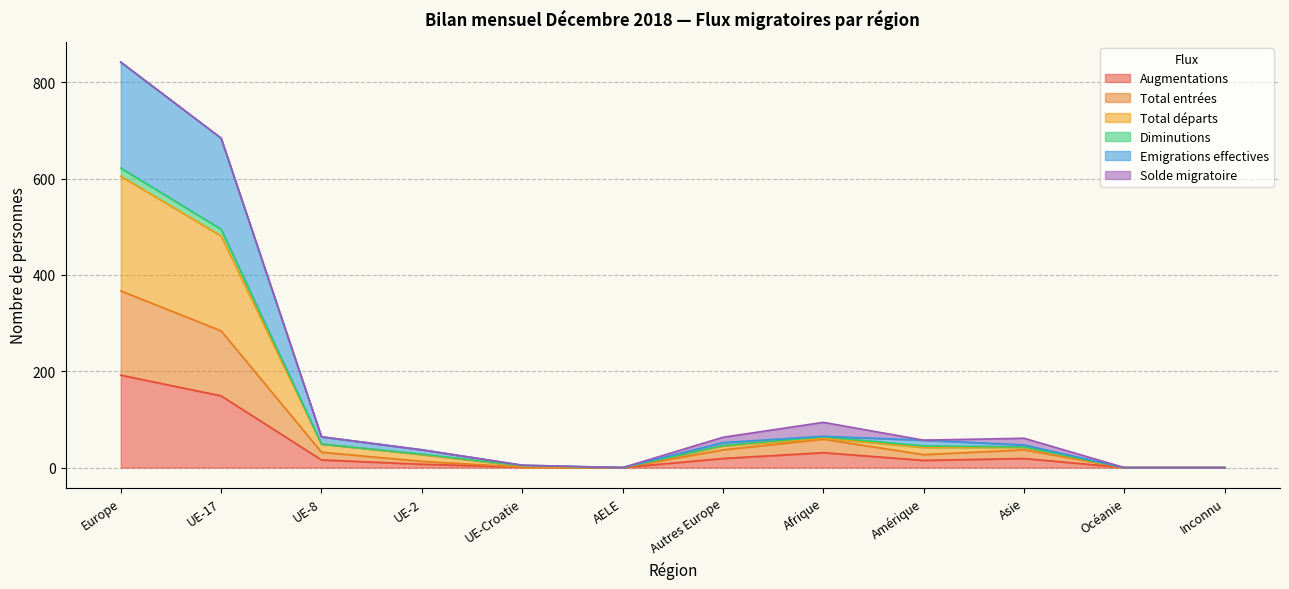

Which category has the highest value in the Augmentations series?

Europe